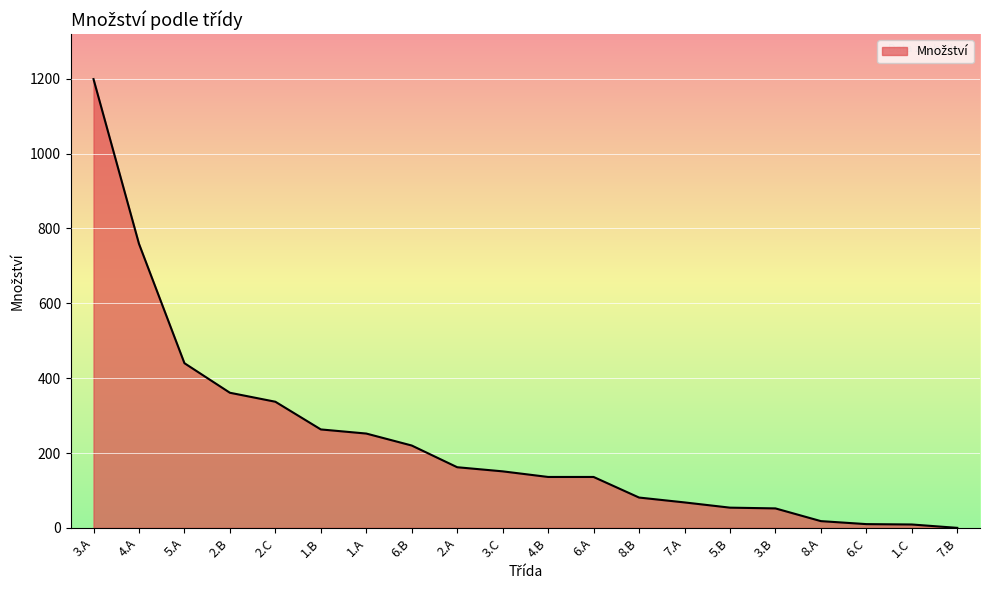

What is the maximum value shown in the chart?

1199